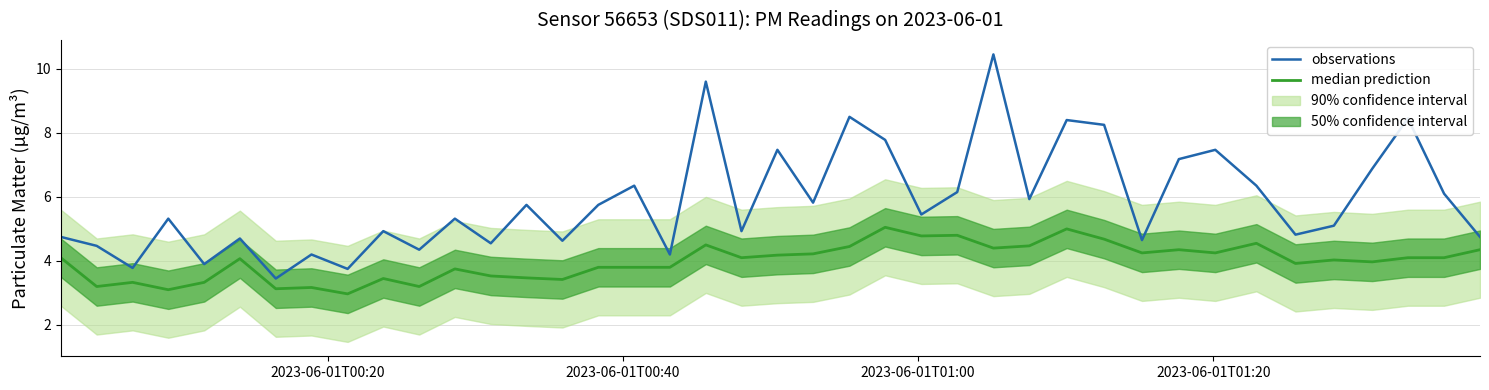

True or false: observations and median prediction intersect in this chart.

False